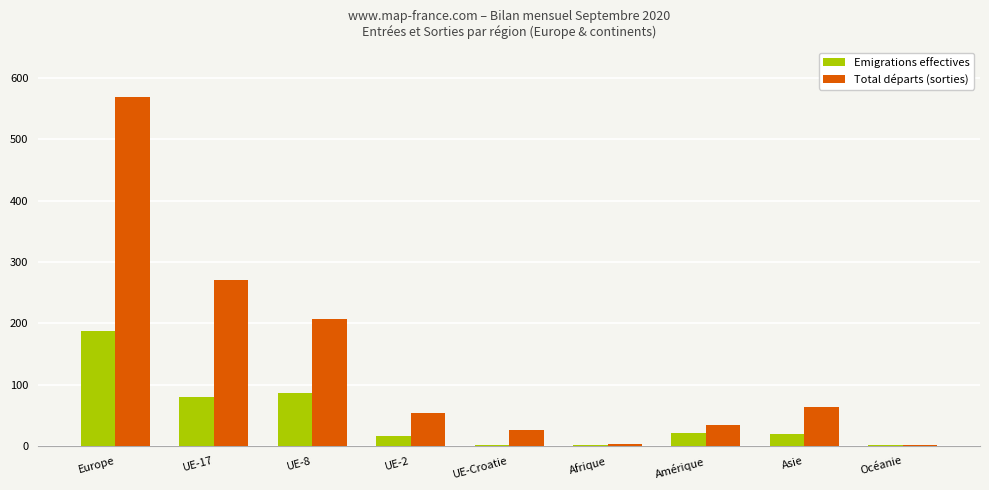

True or false: Emigrations effectives has a value of 187 at Europe.

True